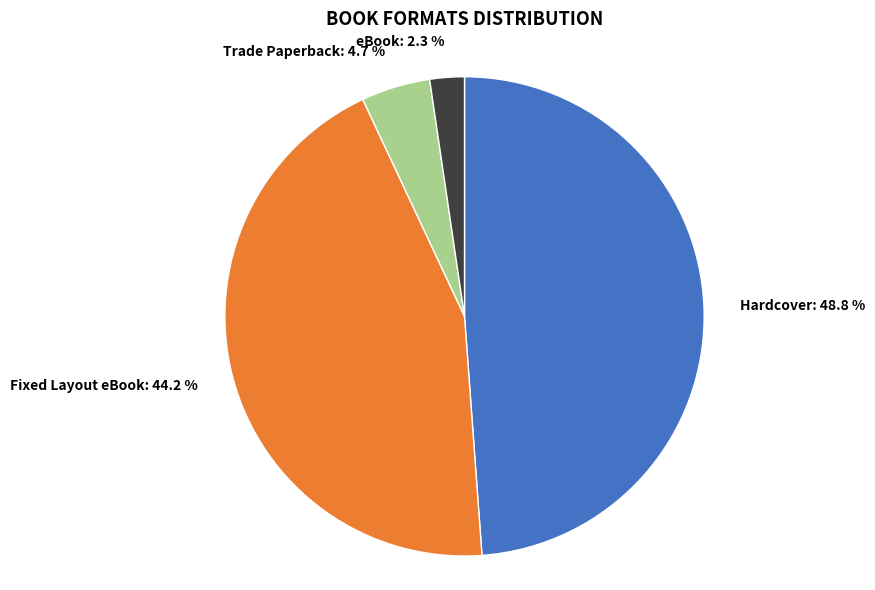

To the nearest percent, what percentage of the pie is Hardcover?

49%